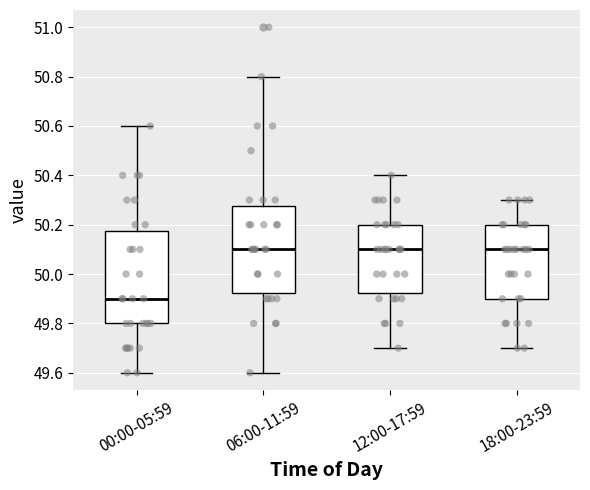

Reading left to right, transcribe this box plot: for each box, give where its median line is, the range the box spans, and where its two whiskers end, as read against the y-axis. The values are not printed on the chart, so give them approximately, as read against the axis.

00:00-05:59: median 49.90, box 49.80 to 50.18, whiskers 49.60 to 50.60
06:00-11:59: median 50.10, box 49.92 to 50.28, whiskers 49.60 to 50.80
12:00-17:59: median 50.10, box 49.92 to 50.20, whiskers 49.70 to 50.40
18:00-23:59: median 50.10, box 49.90 to 50.20, whiskers 49.70 to 50.30